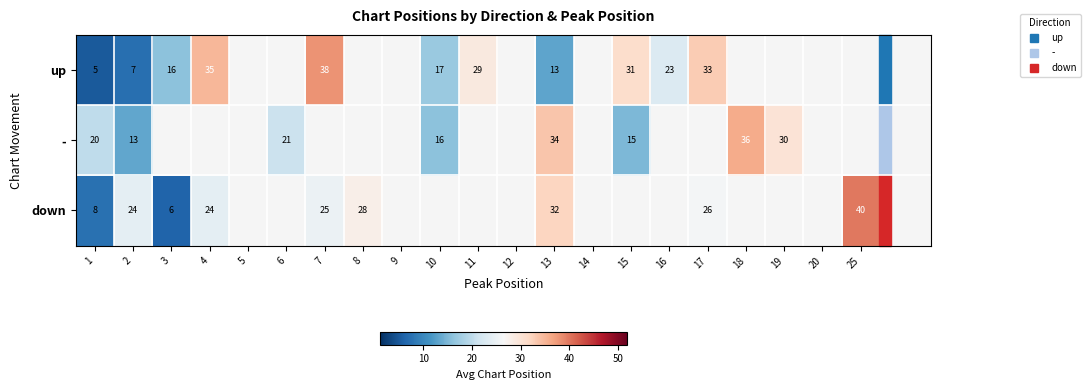

The down series shows 24.0 at 2. True or false?

True